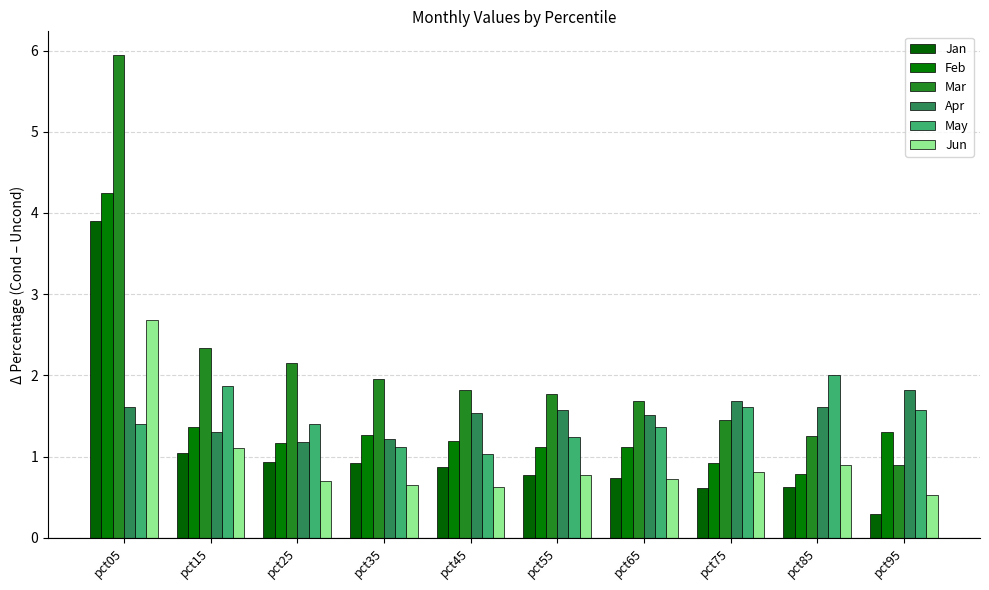

What is the value of the Apr bar at the 5th from the left?

1.5